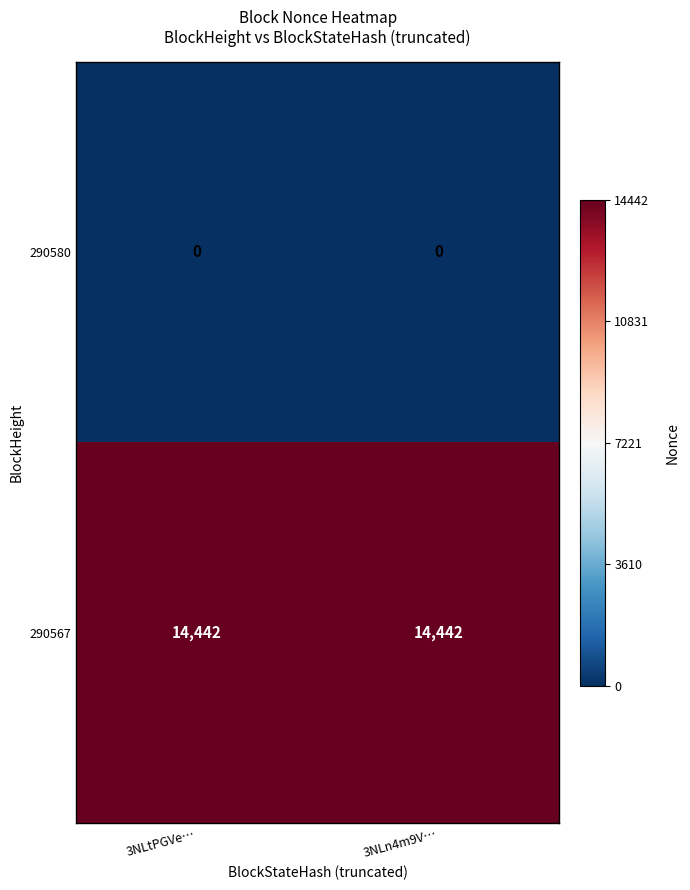

True or false: 290567 has a value of 14442 at 3NLtPGVe….

True